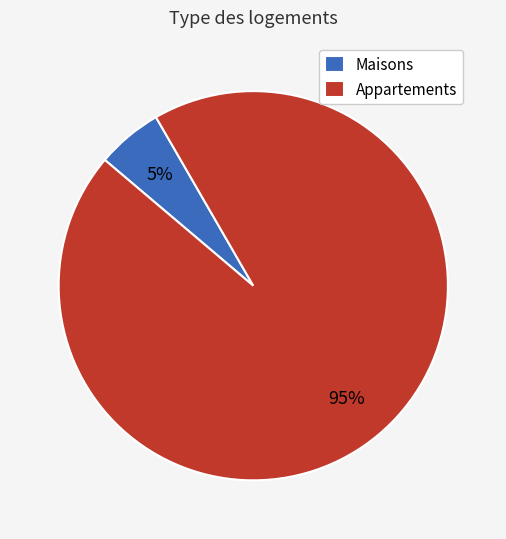

To the nearest percent, what percentage of the pie is Maisons?

5%